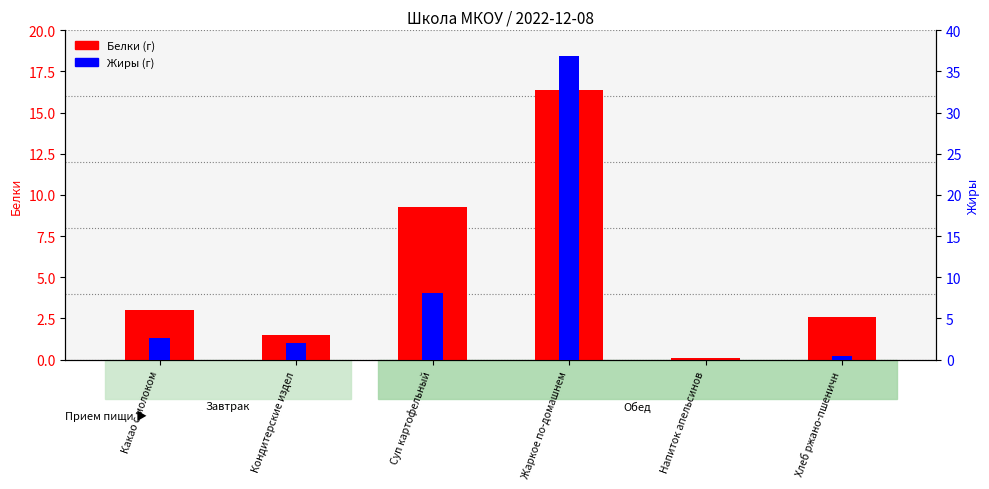

Which series has the largest total across all categories?

Жиры